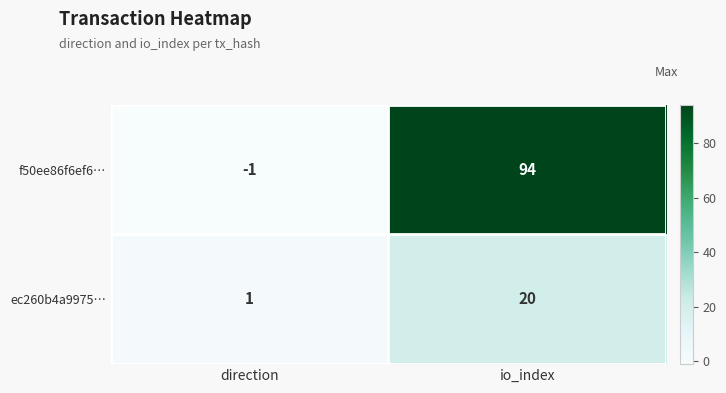

Read the ec260b4a9975… value at io_index.

20